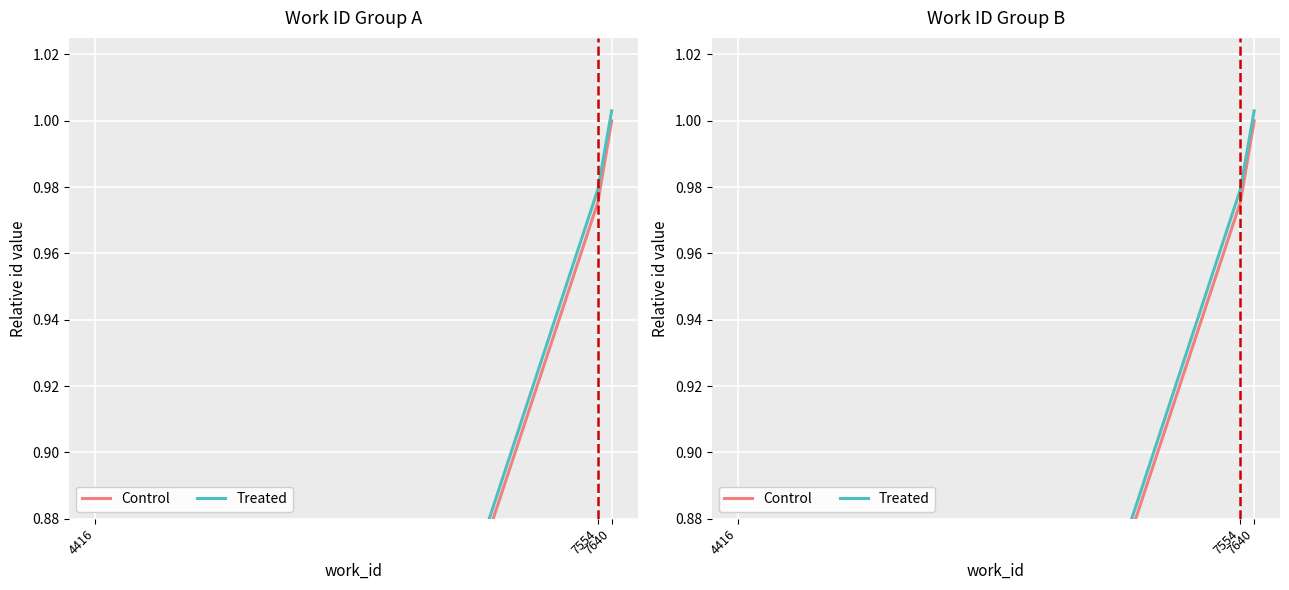

Count the number of data series in this chart.

2